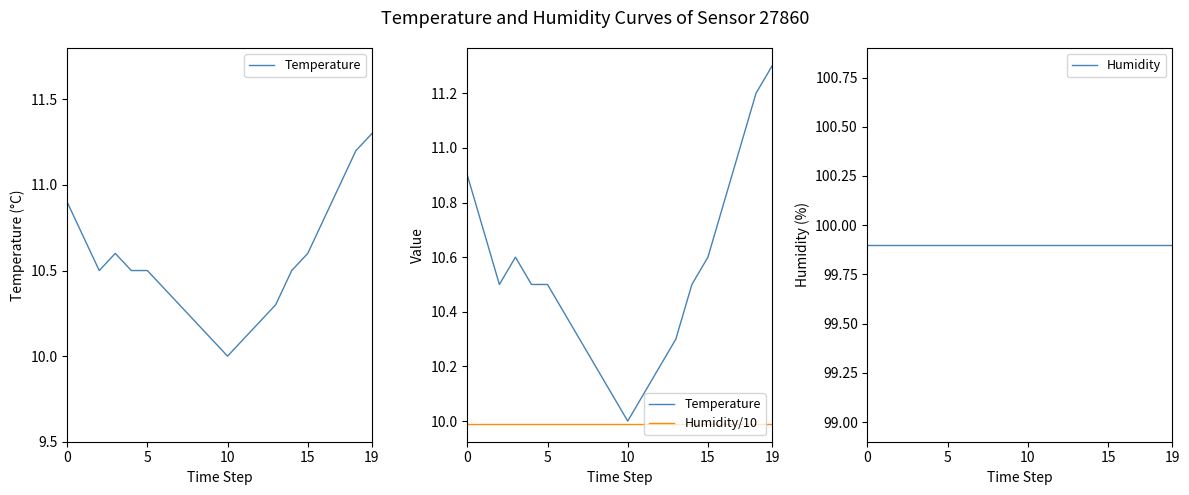

At which category is the sum across all series the highest?

19